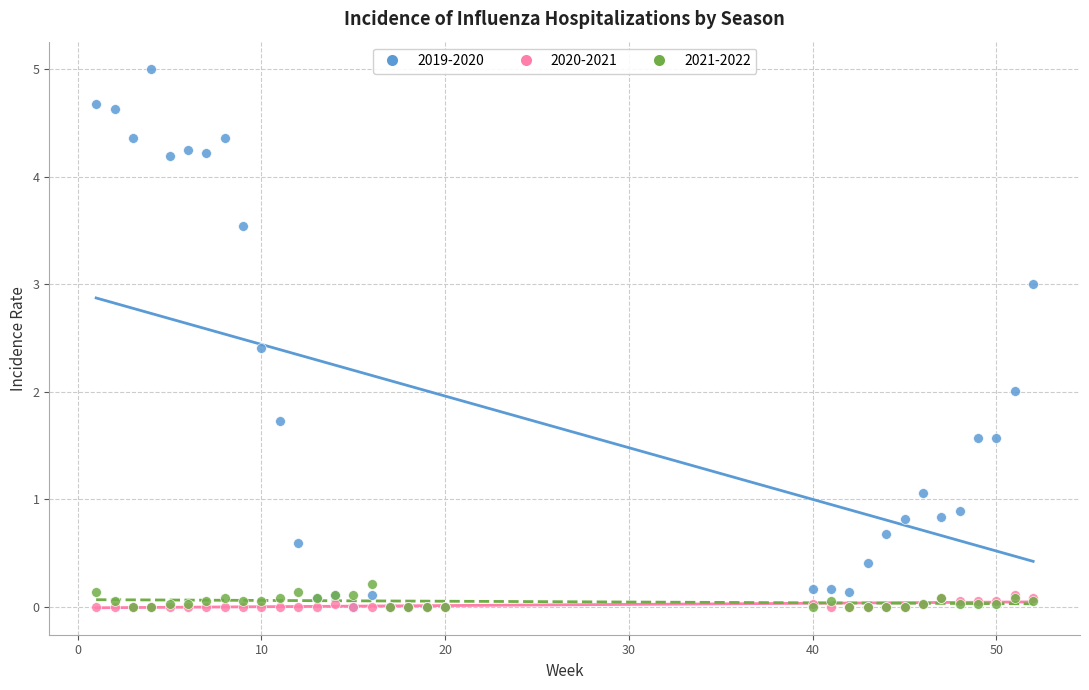

What are all the series names shown in the legend?

2019-2020, 2020-2021, 2021-2022